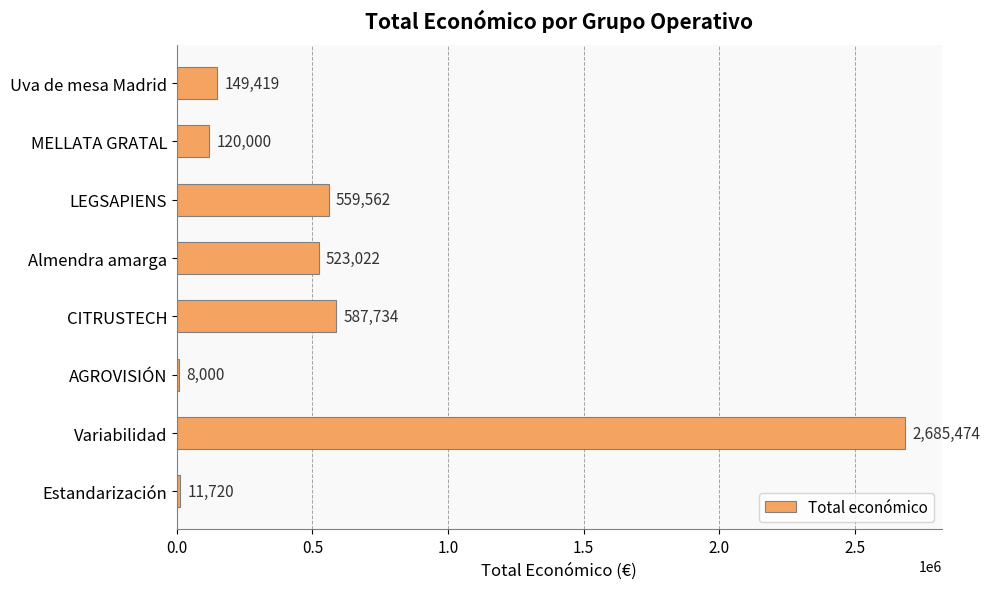

Reading bottom to top, what are all the values shown in this chart?

Estandarización=11720	Variabilidad=2685474	AGROVISIÓN=8000	CITRUSTECH=587734	Almendra amarga=523022	LEGSAPIENS=559562	MELLATA GRATAL=120000	Uva de mesa Madrid=149419